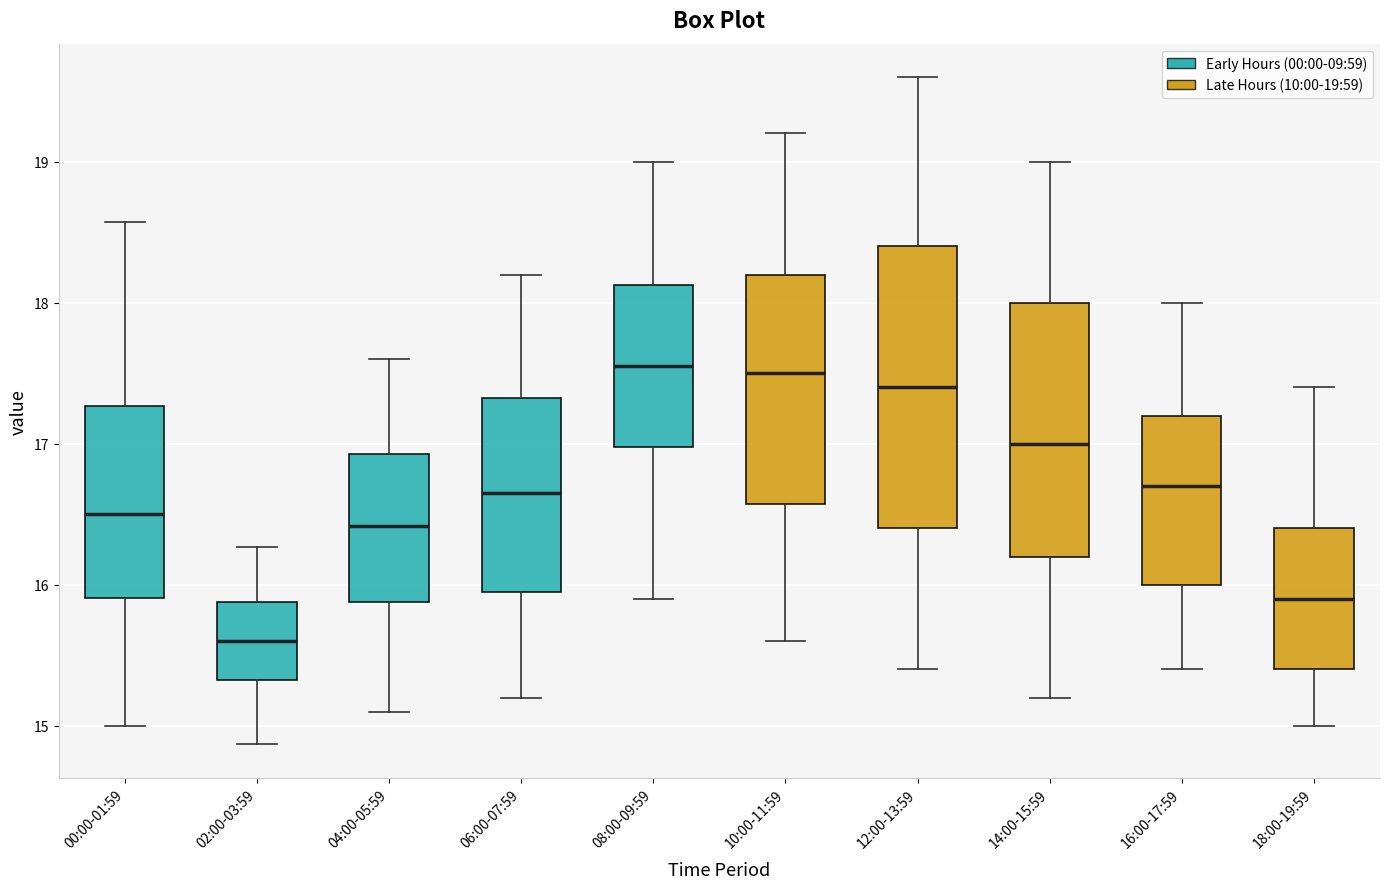

Where does the lower whisker of the box for 06:00-07:59 end on the y-axis? The values are not printed on the chart, so give them approximately, as read against the axis.

15.2